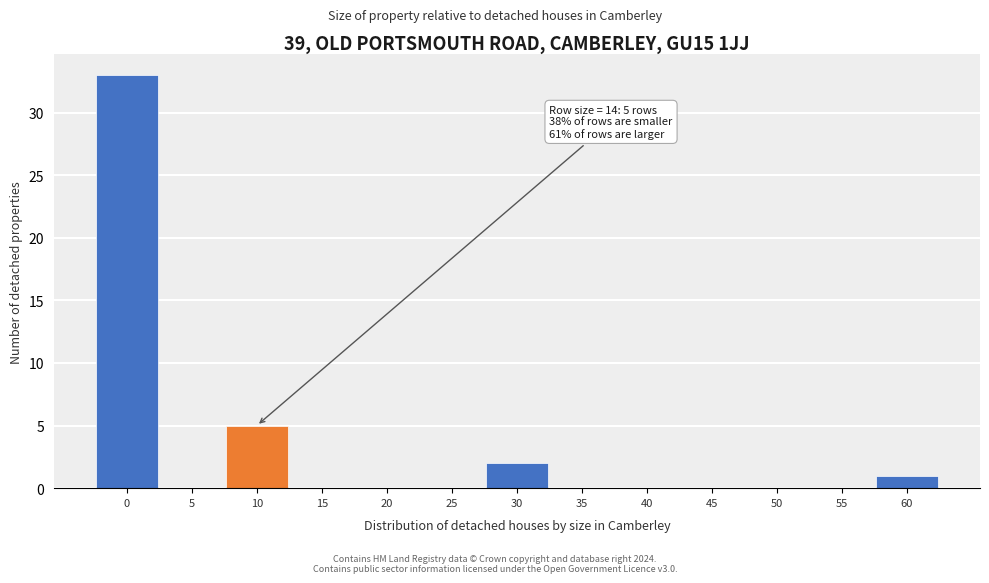

Reading left to right, list all the values displayed in this chart.

0=33	5=0	10=5	15=0	20=0	25=0	30=2	35=0	40=0	45=0	50=0	55=0	60=1